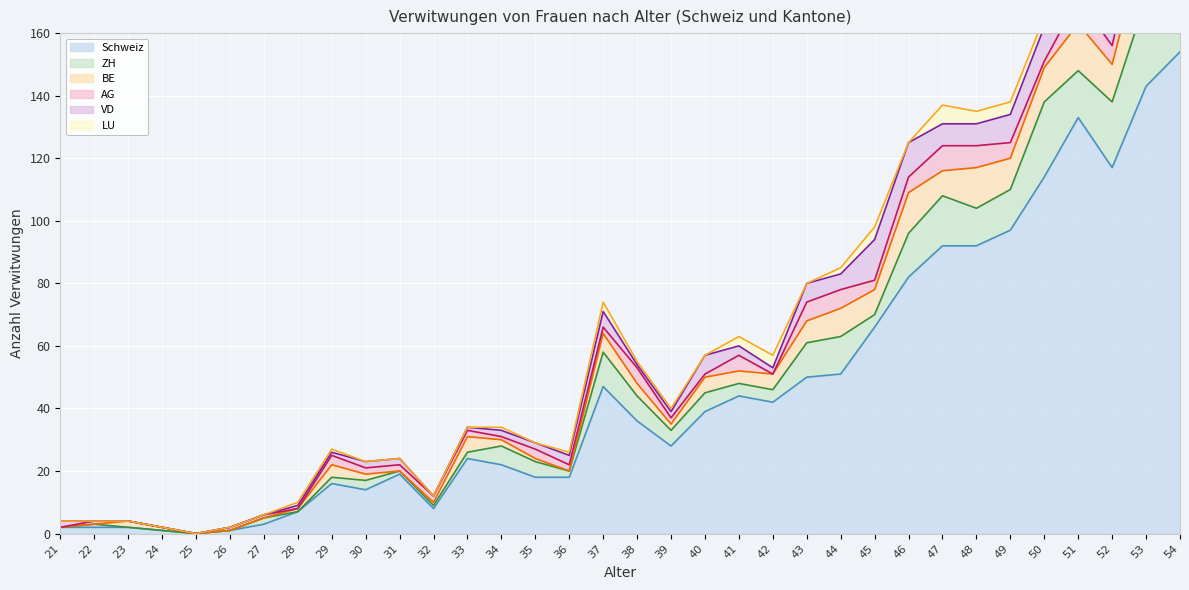

True or false: AG and BE intersect in this chart.

True